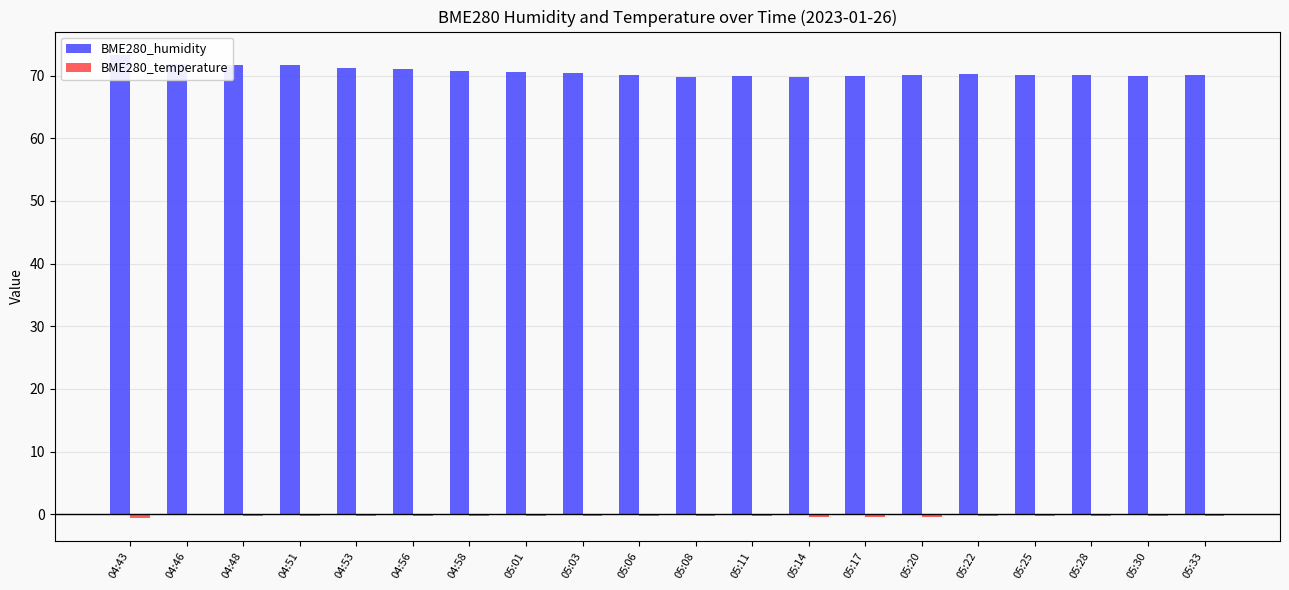

What is the minimum value for BME280_humidity?

69.8